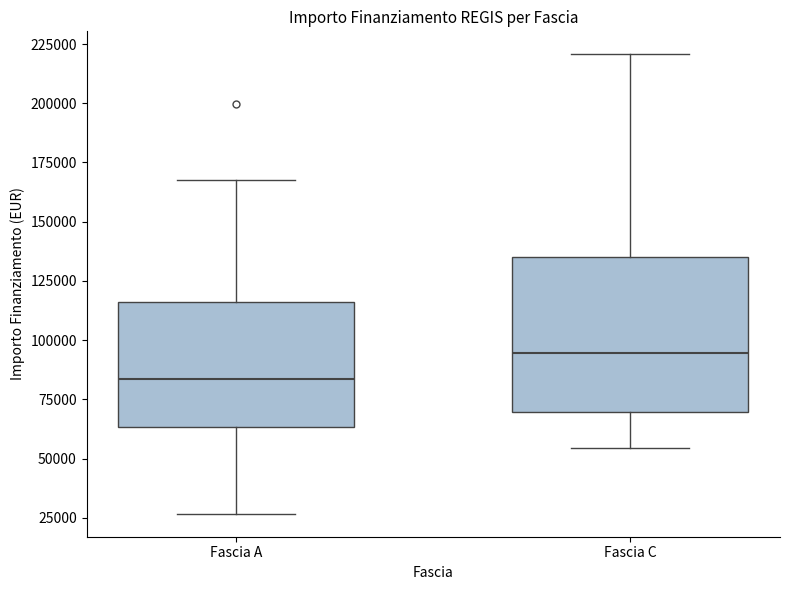

Where does the upper whisker of the box for Fascia C end on the y-axis? The values are not printed on the chart, so give them approximately, as read against the axis.

220000